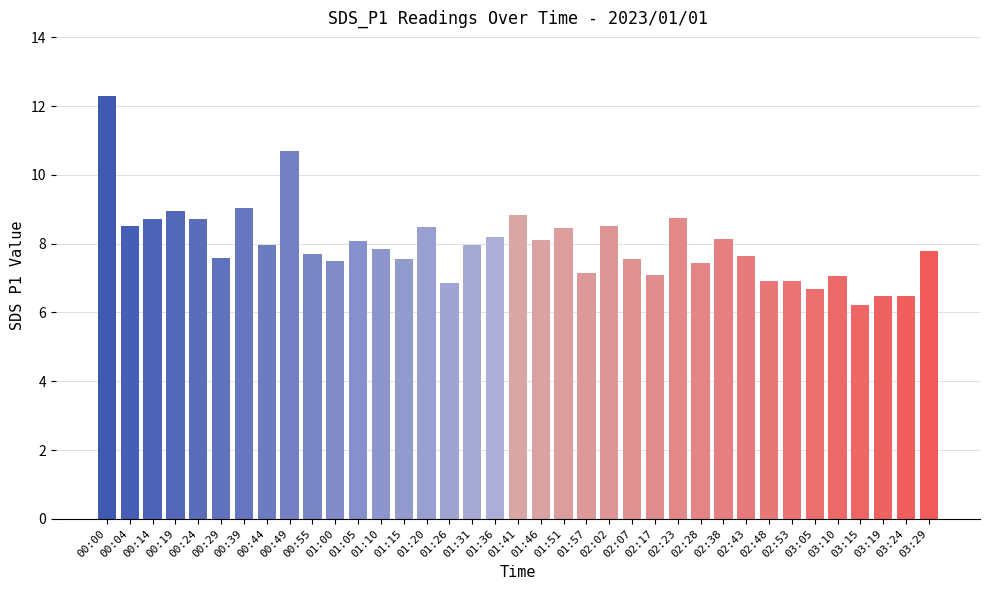

What is the change in value from 00:55 to 01:31?

+0.3